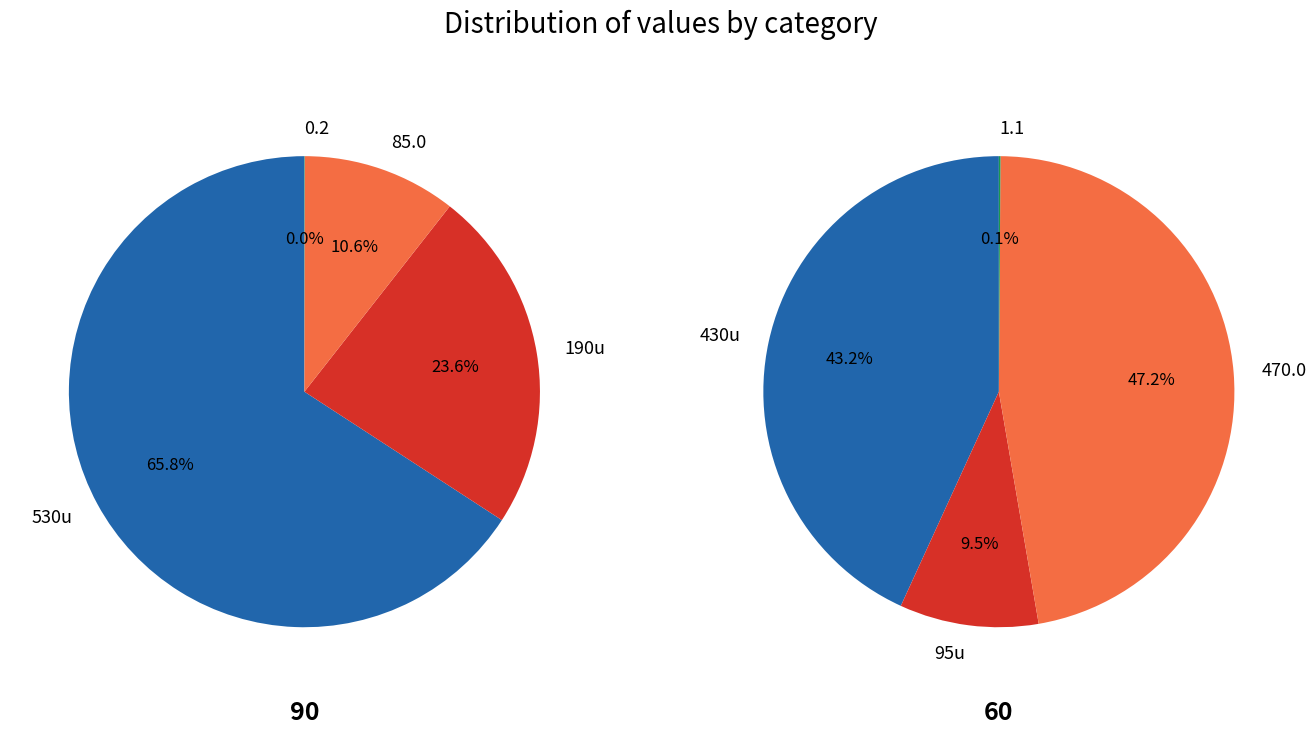

Which has a higher value, 90 or 60?

90